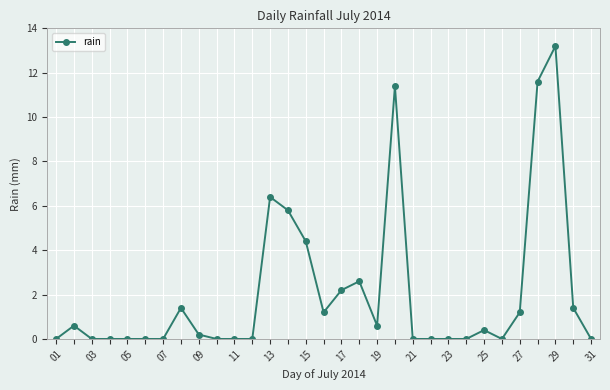

What is the difference between the maximum and minimum values?

13.2